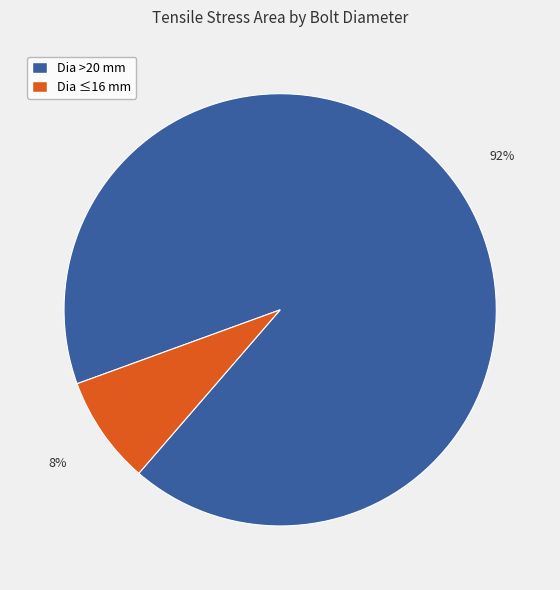

Is the sum of Dia >20 mm and Dia ≤16 mm greater than half?

Yes